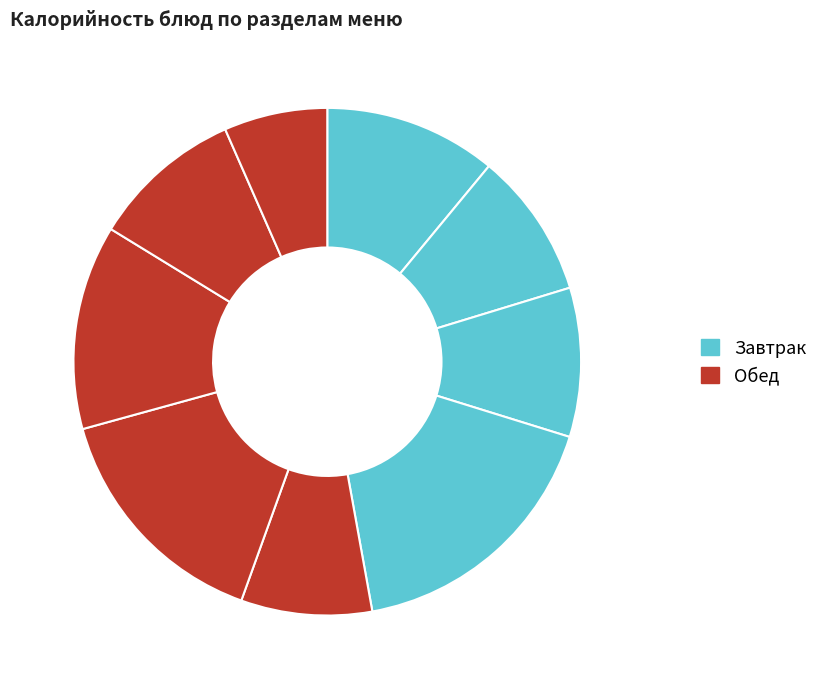

How many segments does this pie chart have?

9